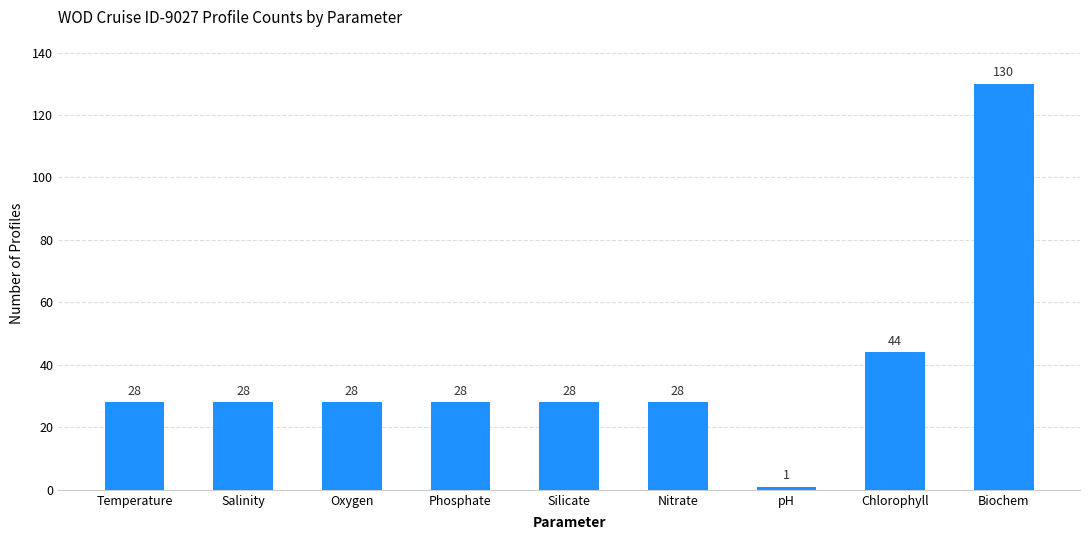

Which label corresponds to the smallest value in the chart?

pH